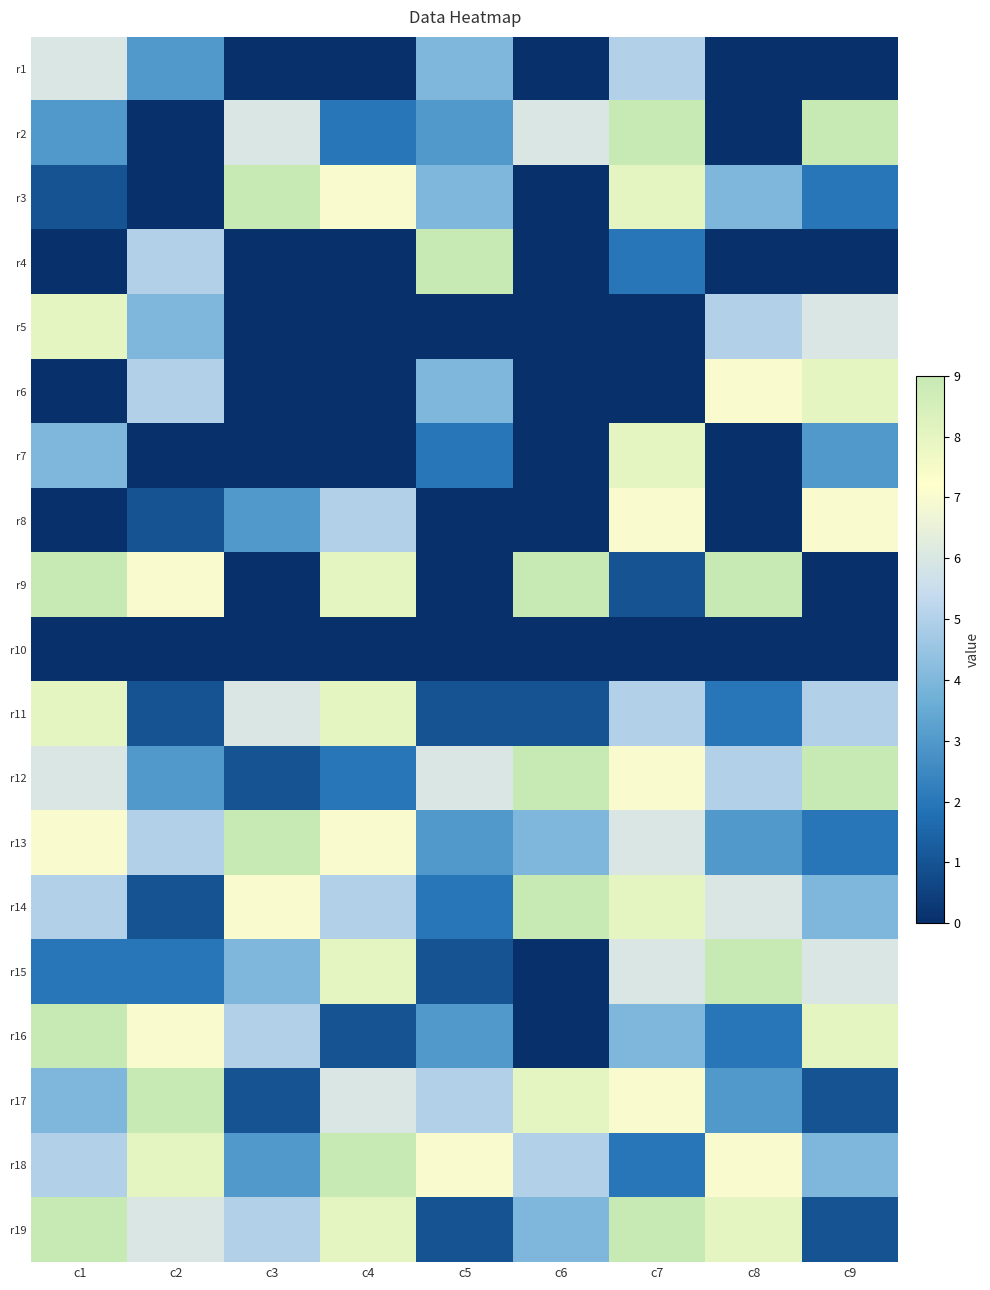

At which category does the chart reach its minimum across all series?

c3